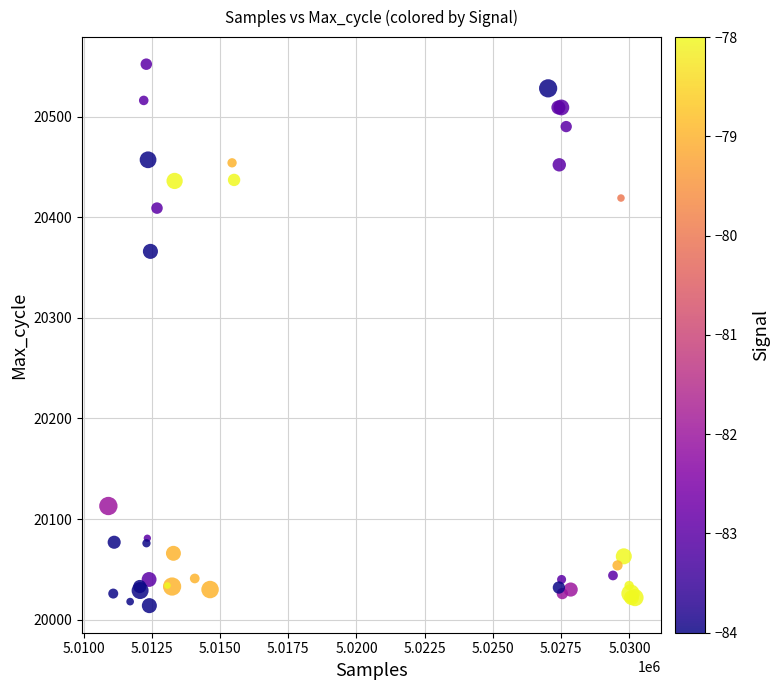

What Y value in the scatter plot is closest to 20283?

20366